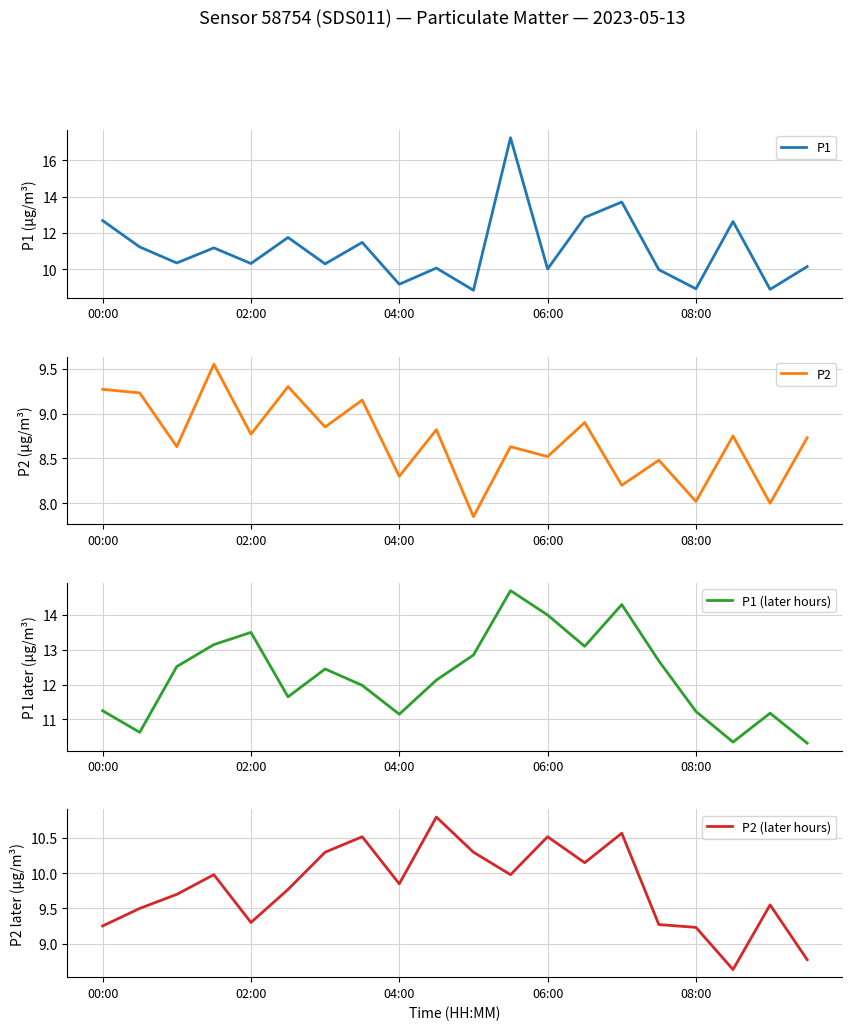

What is the highest value of the P1 series?

17.2